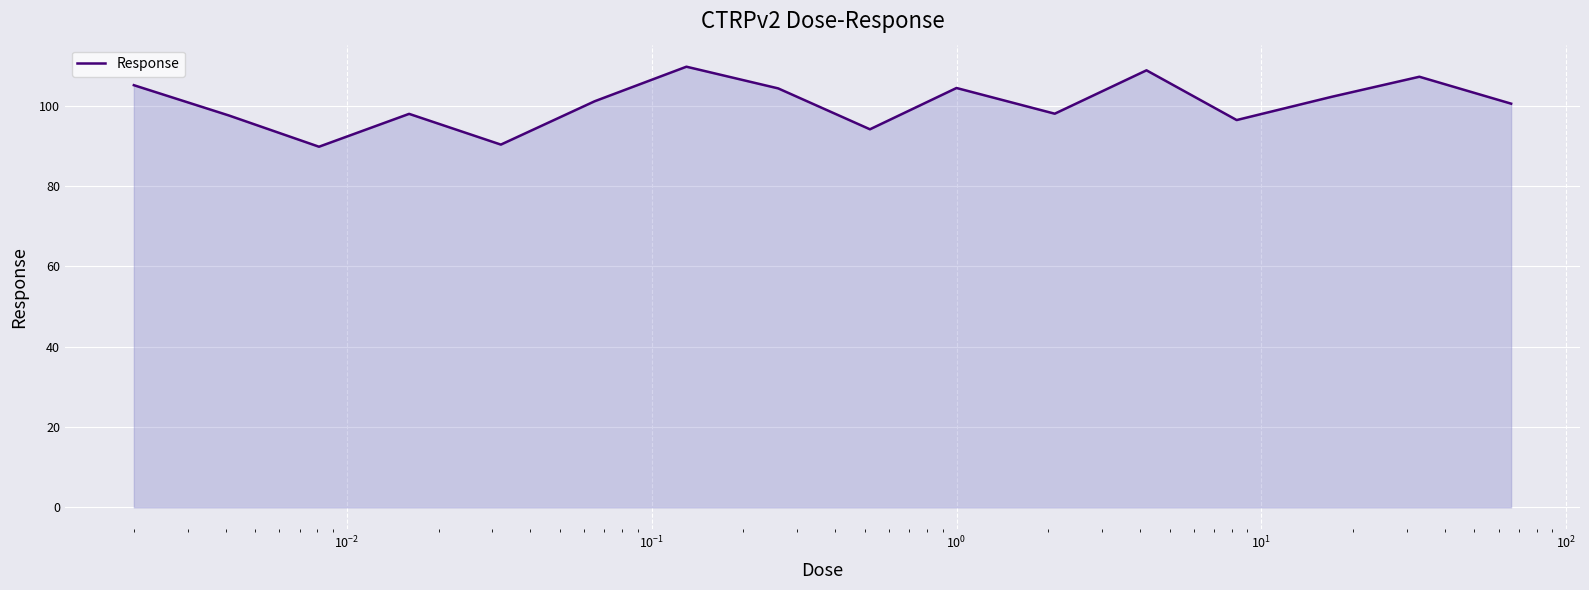

What is the difference between the maximum and minimum values?

19.9